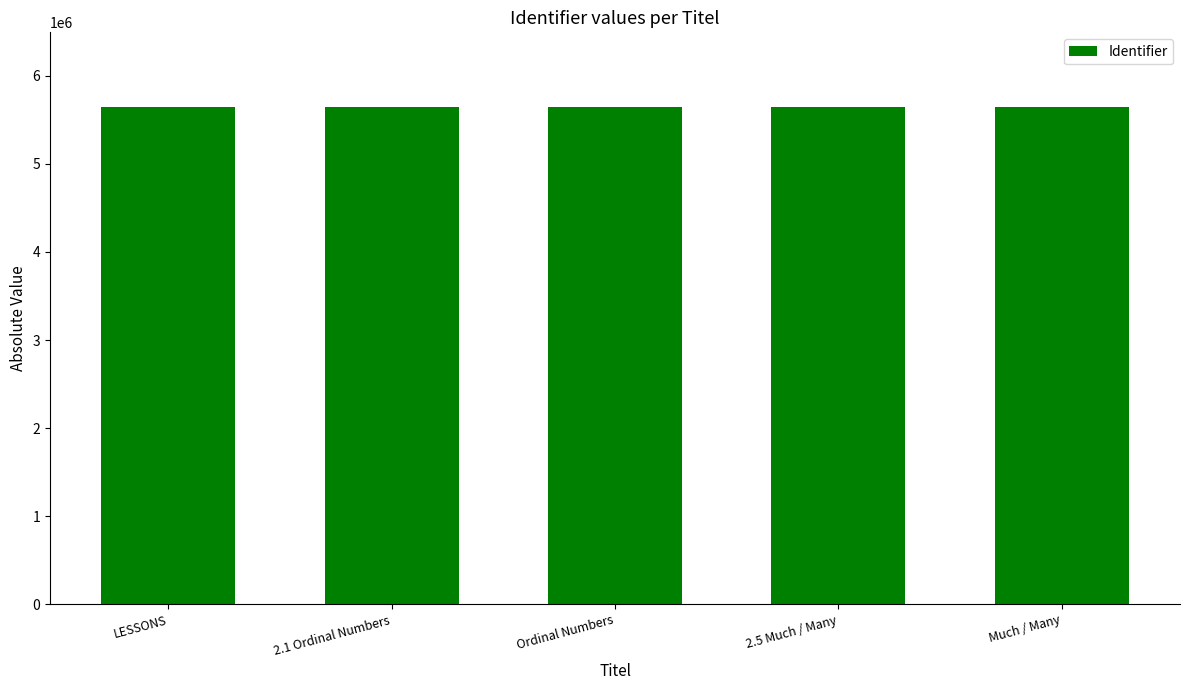

What is the sum of the values at 2.5 Much / Many and 2.1 Ordinal Numbers?

11293273